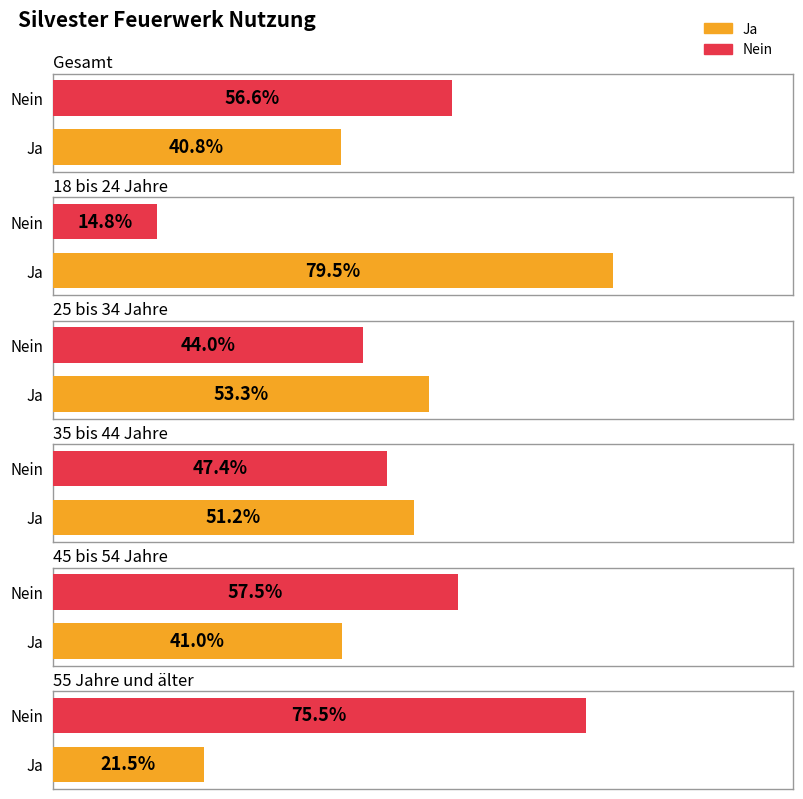

Reading left to right, what are all the values shown in this chart?

Ja: Gesamt=0.4	18 bis 24 Jahre=0.8	25 bis 34 Jahre=0.5	35 bis 44 Jahre=0.5	45 bis 54 Jahre=0.4	55 Jahre und älter=0.2
Nein: Gesamt=0.6	18 bis 24 Jahre=0.1	25 bis 34 Jahre=0.4	35 bis 44 Jahre=0.5	45 bis 54 Jahre=0.6	55 Jahre und älter=0.8